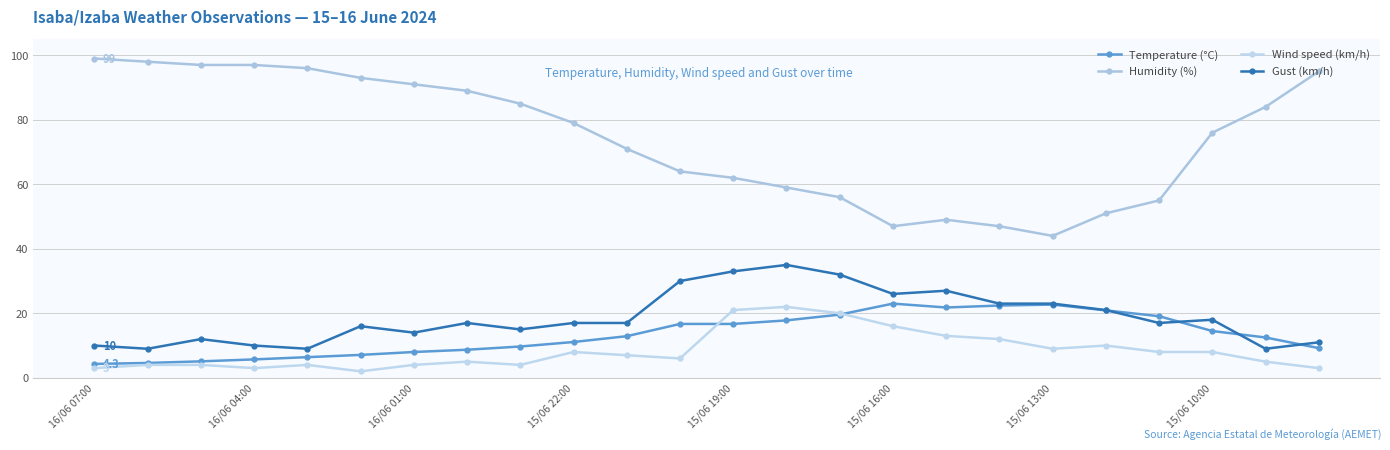

Does the chart have visible grid lines?

Yes